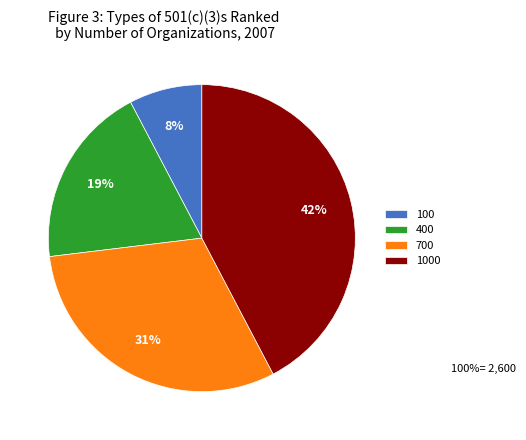

What is the ratio of the value at 400 to the value at 700?

0.6